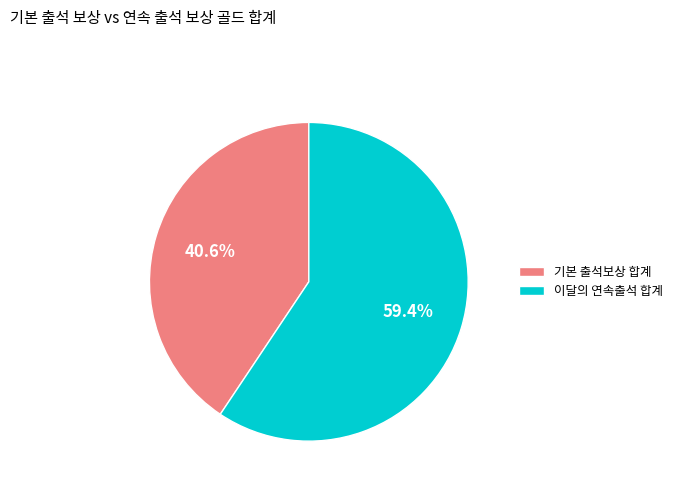

Does 기본 출석보상 합계 represent more than half of the total?

No